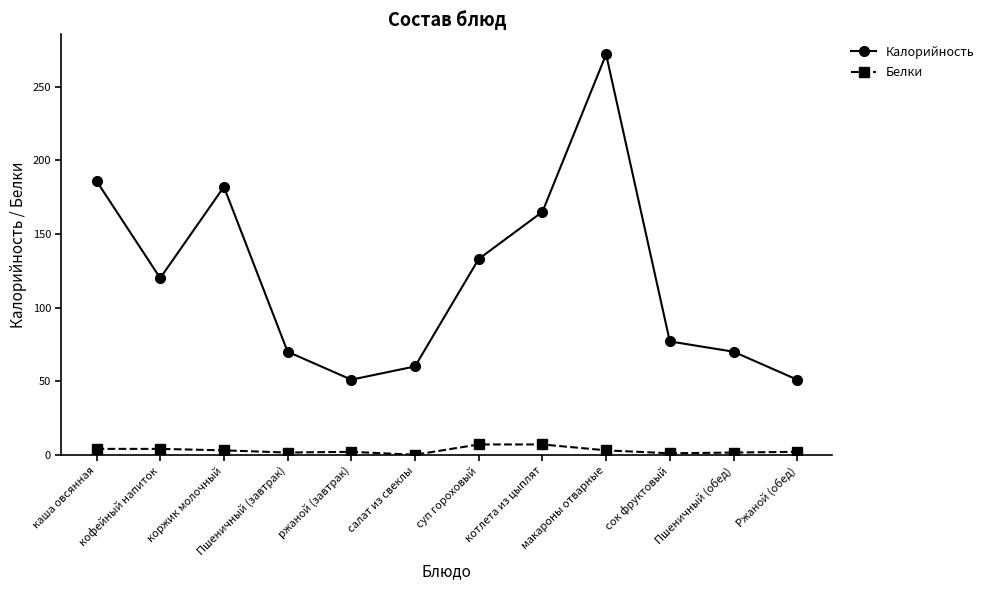

What is the maximum value for Белки?

7.0